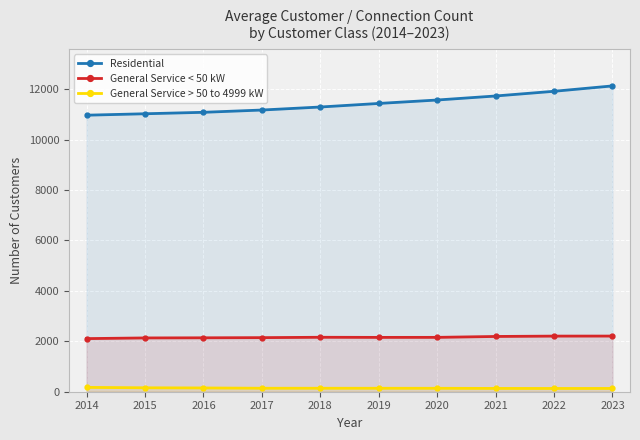

What are all the series names shown in the legend?

Residential, General Service < 50 kW, General Service > 50 to 4999 kW